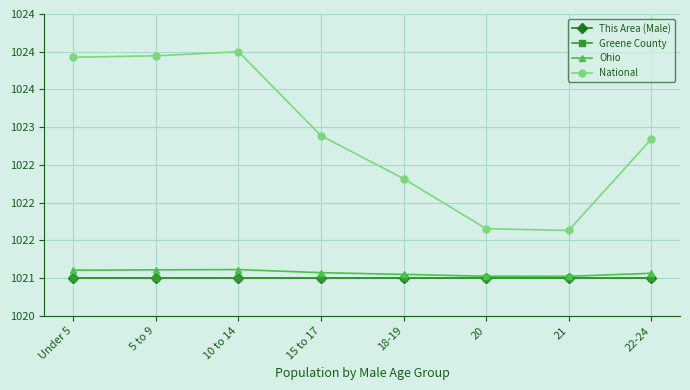

Does the chart have visible grid lines?

Yes